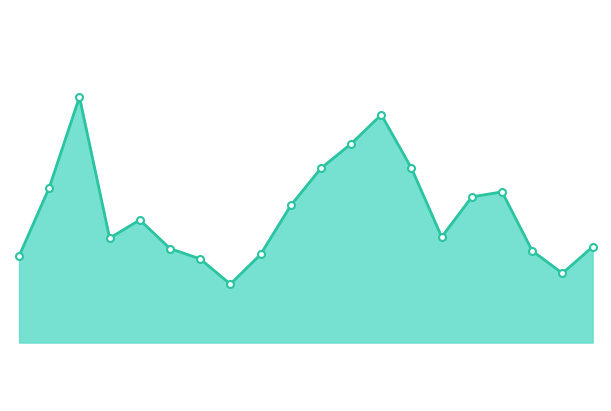

What is the smallest value displayed?

542.4